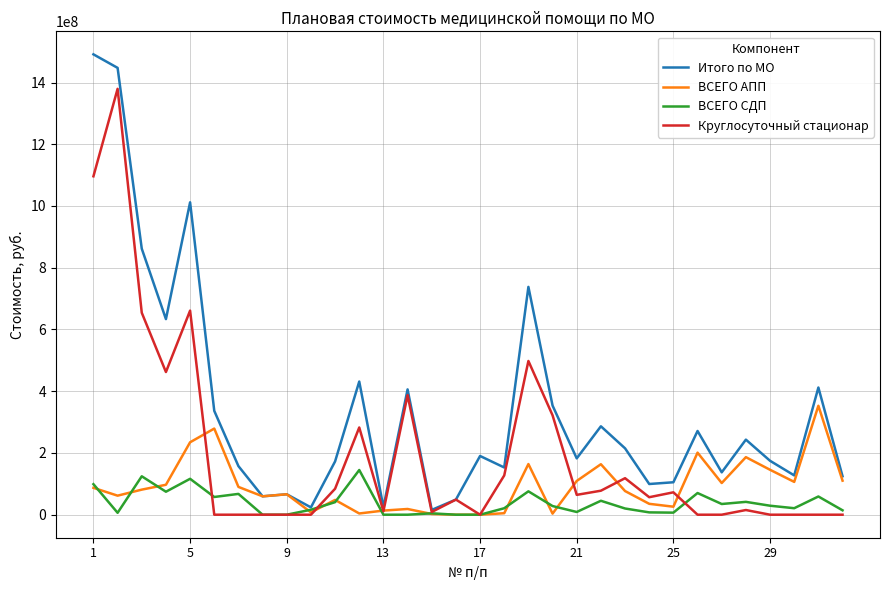

Which series has the widest spread of values?

Итого по МО